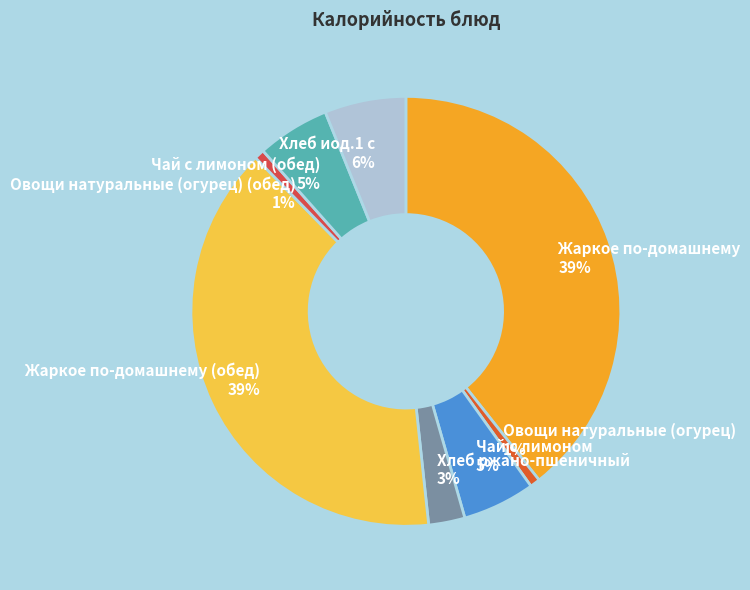

Is the sum of Хлеб ржано-пшеничный 3% and Жаркое по-домашнему 39% greater than half?

No